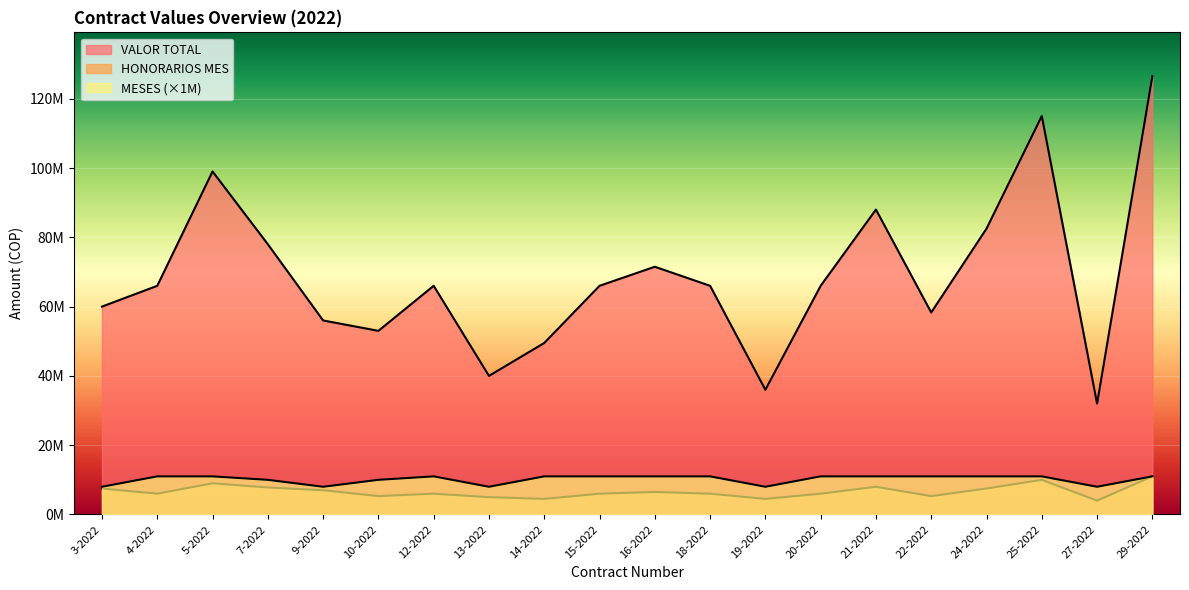

True or false: HONORARIOS MES and VALOR TOTAL cross at least once.

False